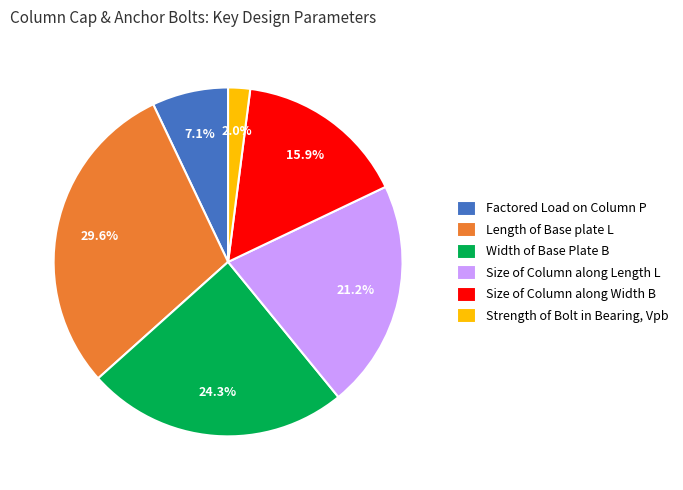

The Factored Load on Column P slice represents 7% of the pie. True or false?

True